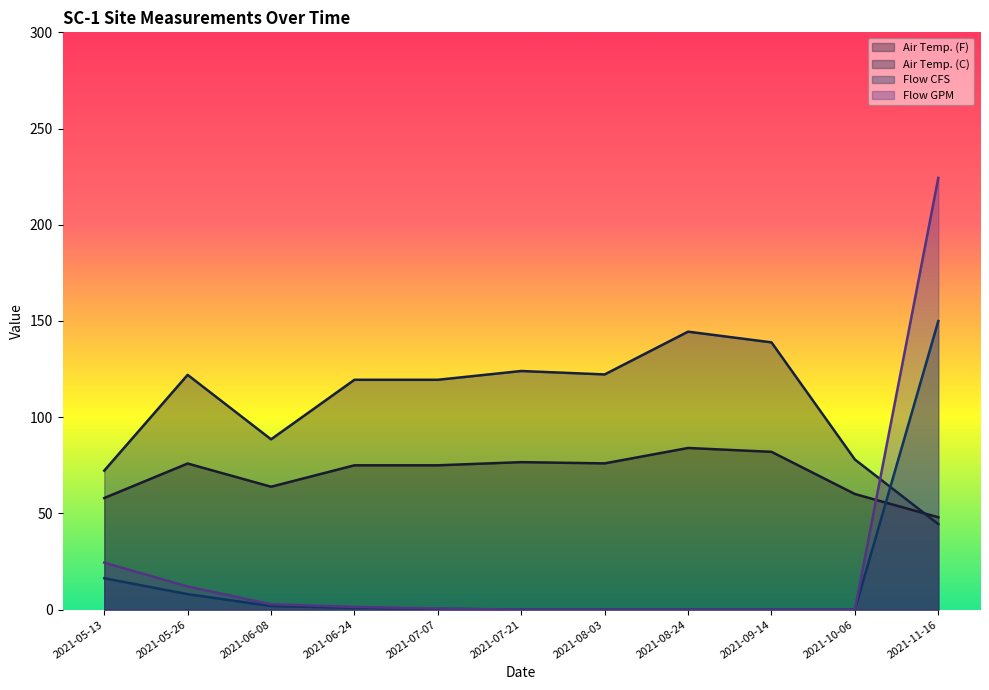

What value does the Air Temp. (C) series have at 2021-06-24?

119.4